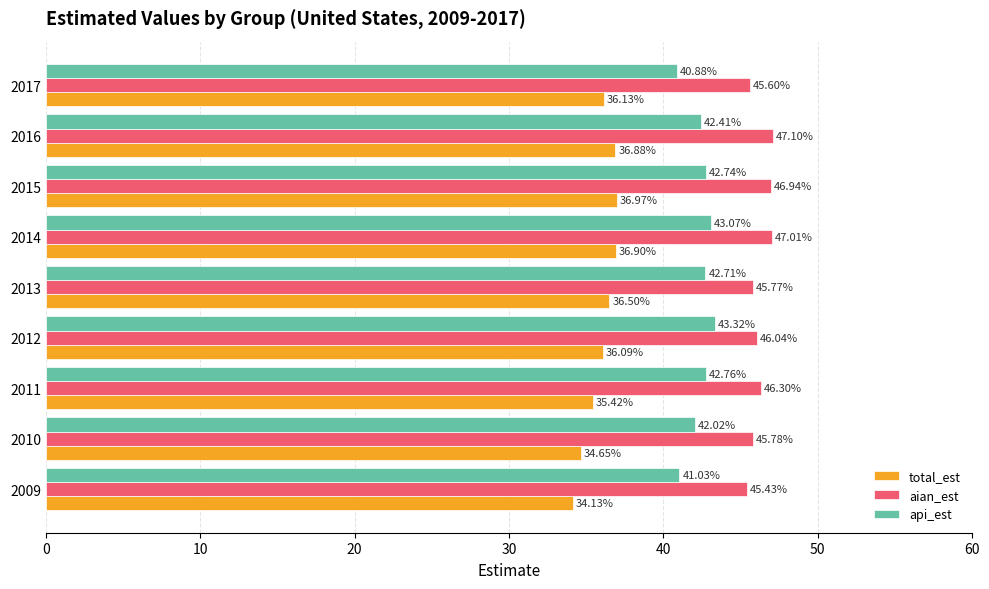

At how many categories does at least one series exceed 36?

9